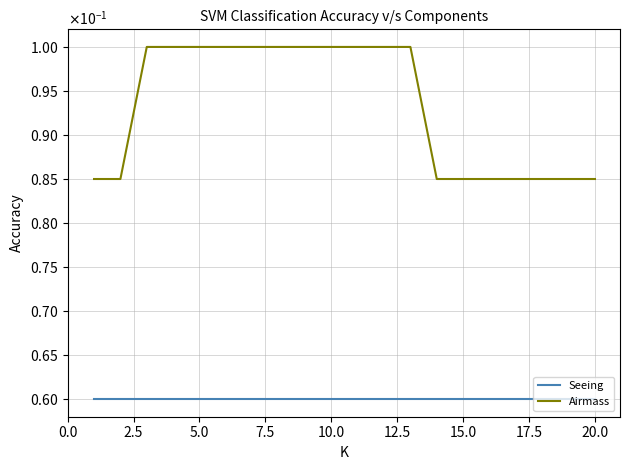

Does the chart have visible grid lines?

Yes